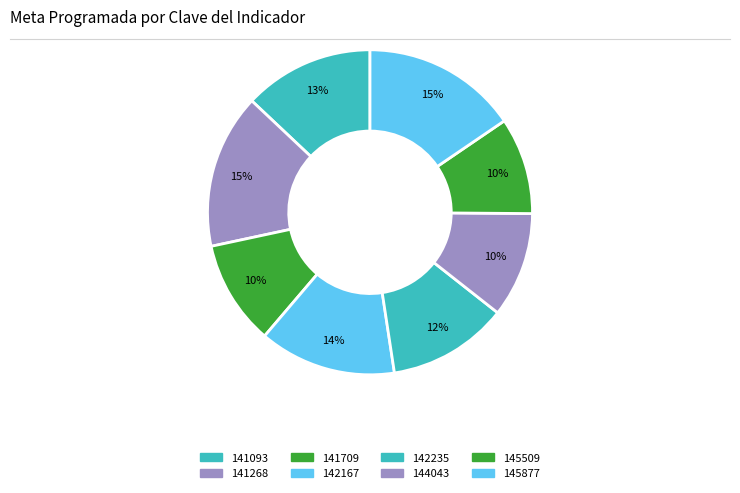

Count the number of slices in the pie.

8